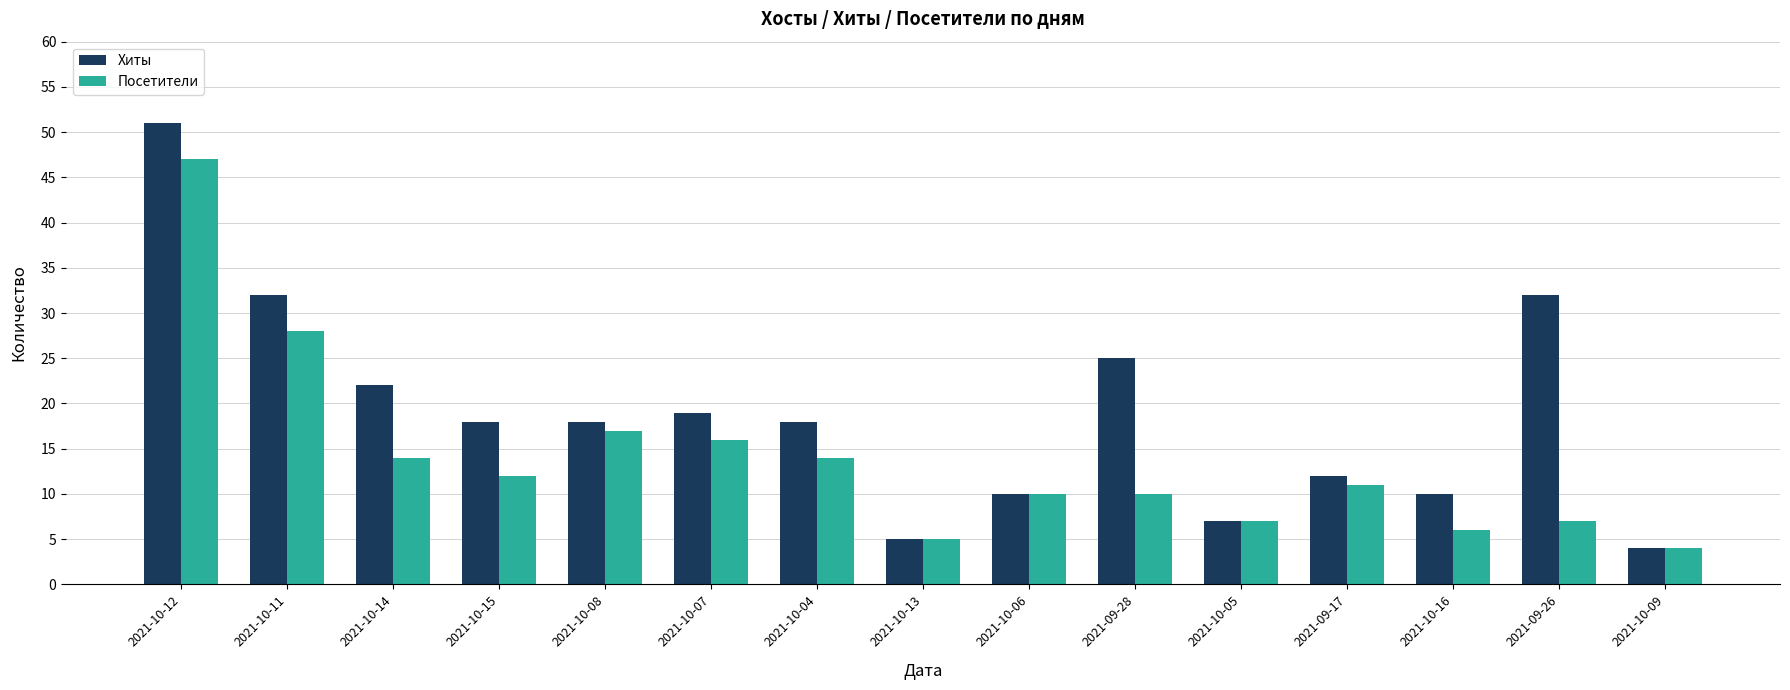

Which series has the largest range (max minus min)?

Хиты